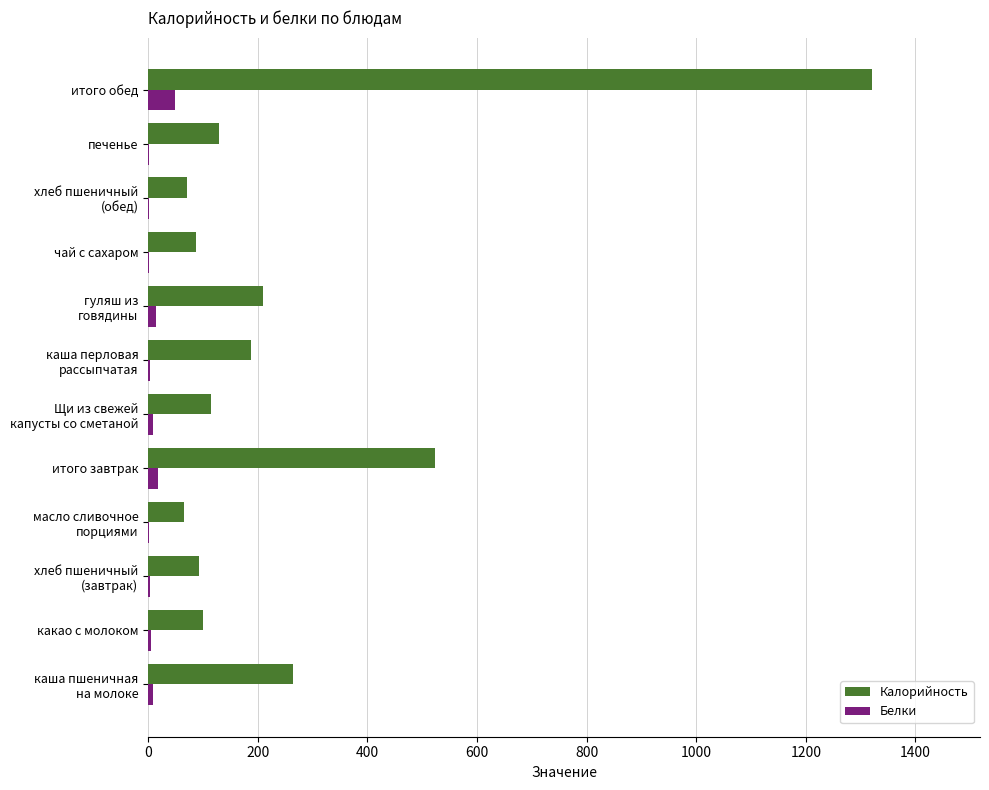

Count the number of categories in the chart.

12